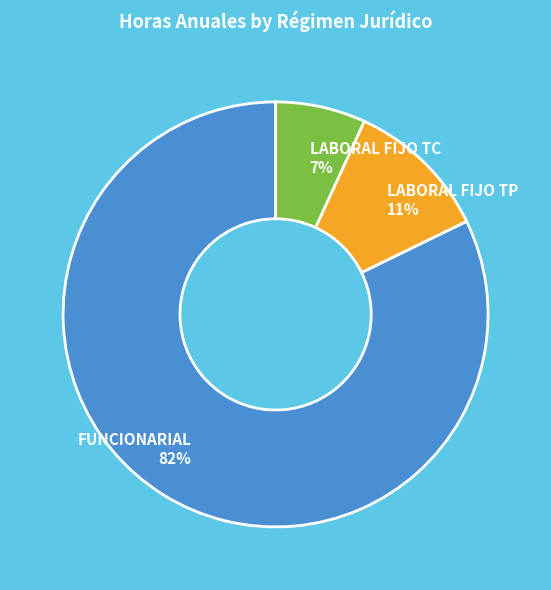

Do LABORAL FIJO TP and FUNCIONARIAL together represent more than half of the pie?

Yes